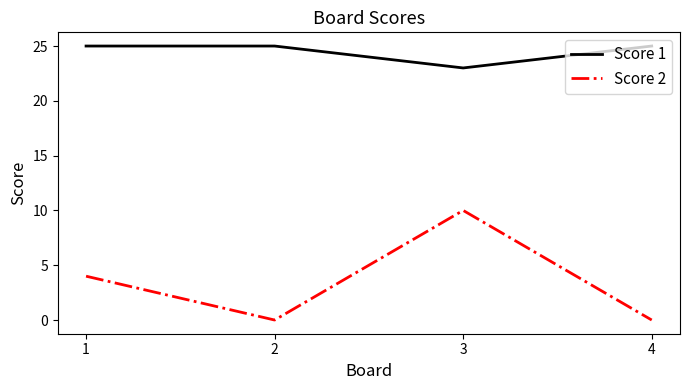

How many categories are shown in the chart?

4